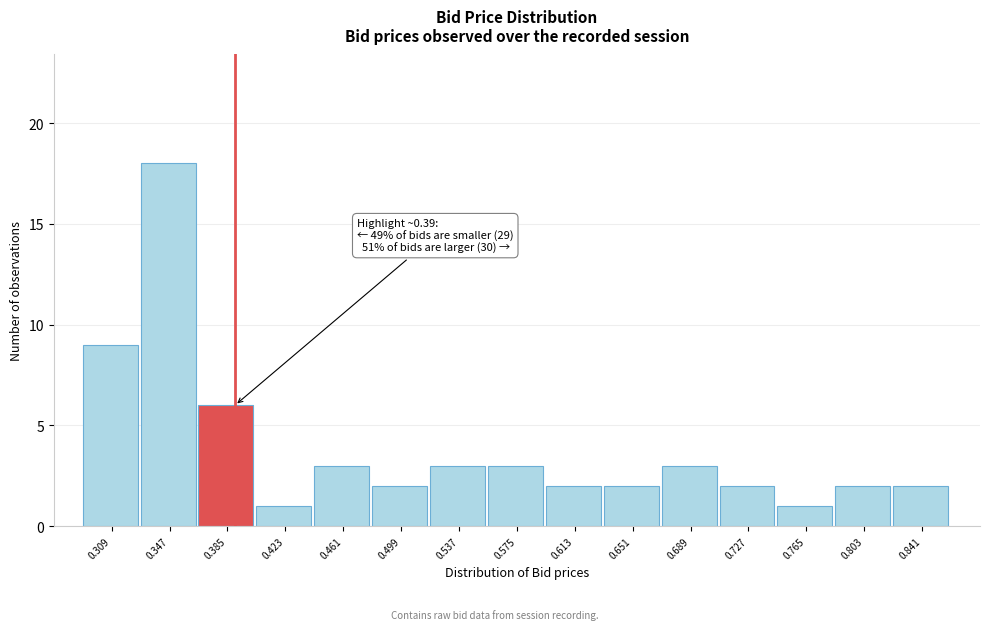

Which range on the x-axis has the tallest bar?

0.328 to 0.366